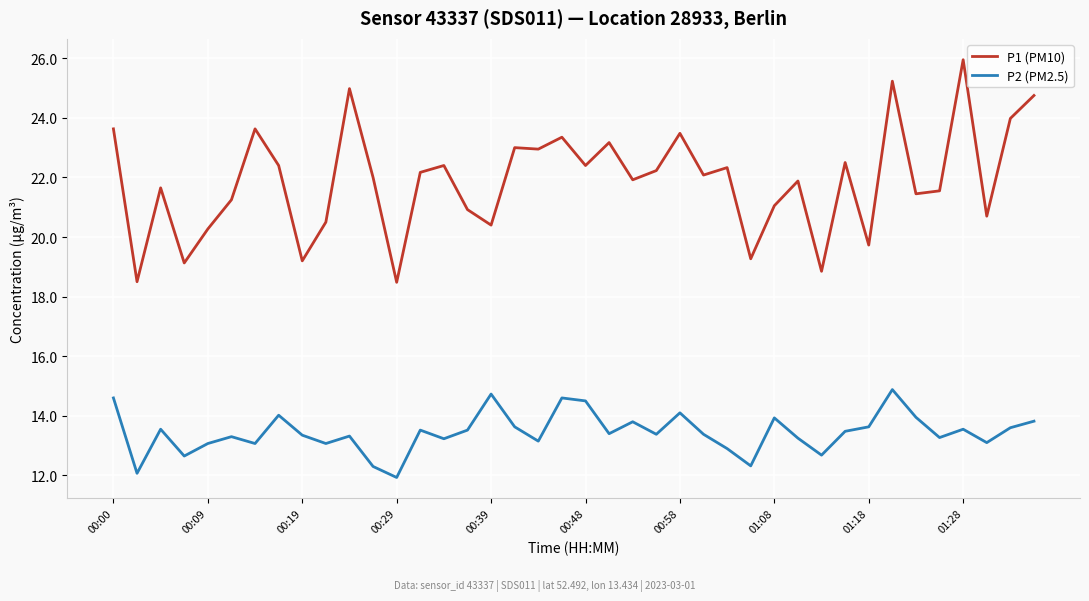

Which series has the largest total across all categories?

P1 (PM10)